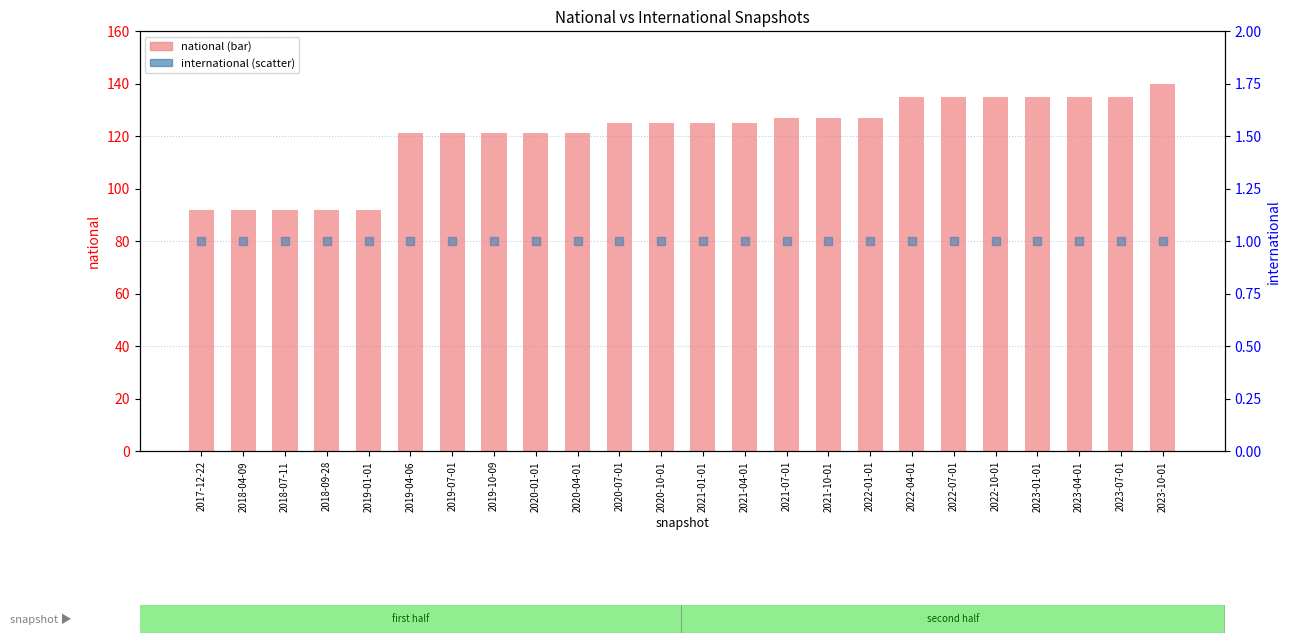

Which series has the largest Y range (max minus min)?

national